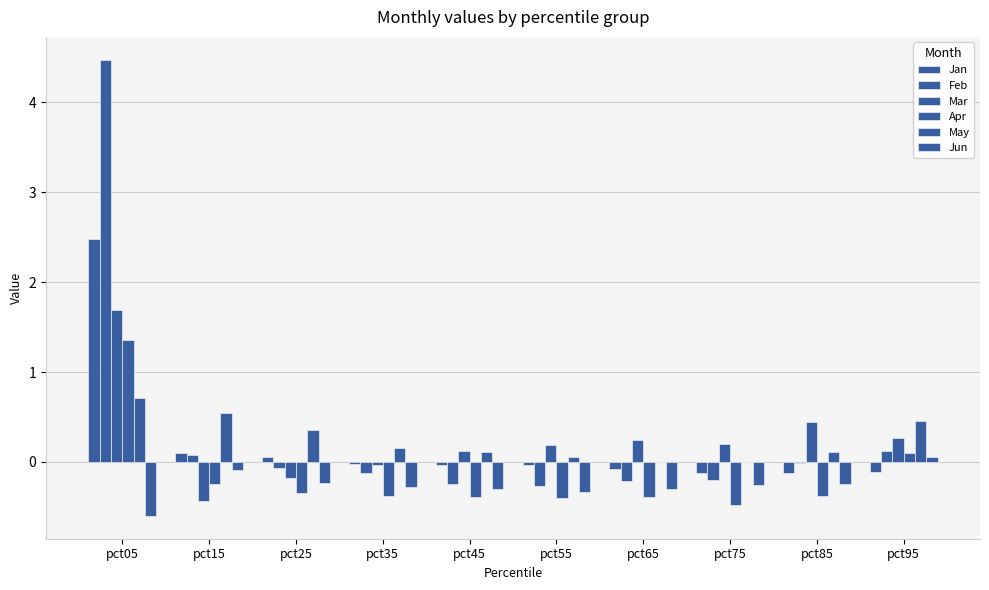

At which label is May closest to 0?

pct65